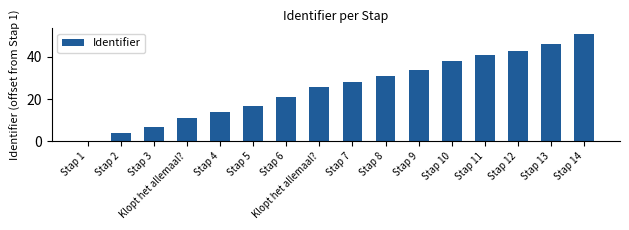

How many values are above zero?

15